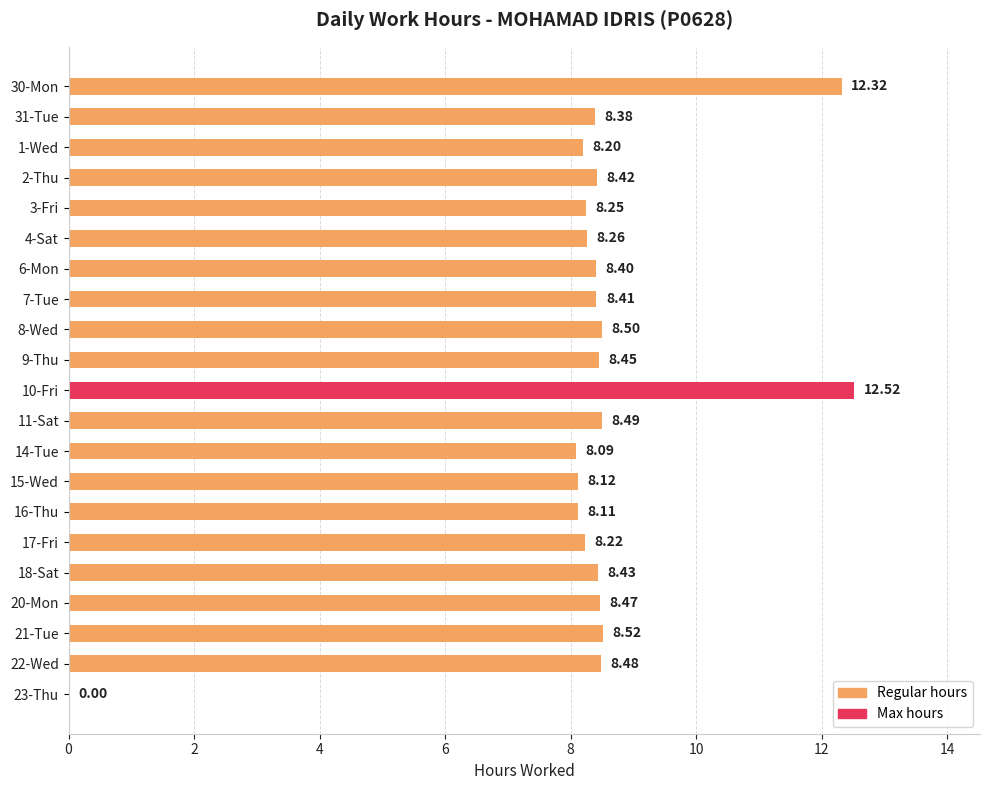

Which has a higher value, 7-Tue or 18-Sat?

18-Sat